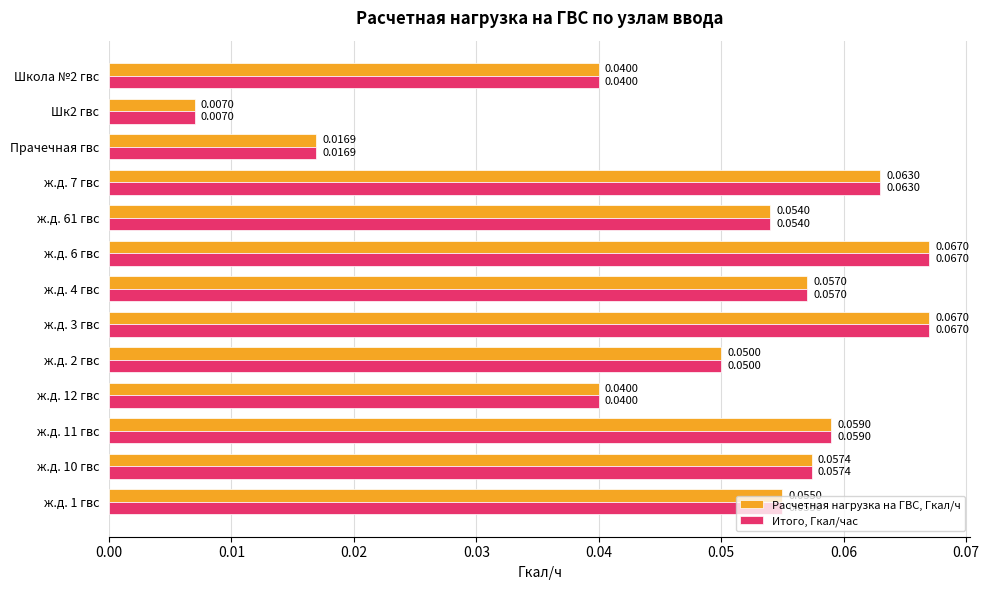

Which category has the lowest value across all series?

Шк2 гвс